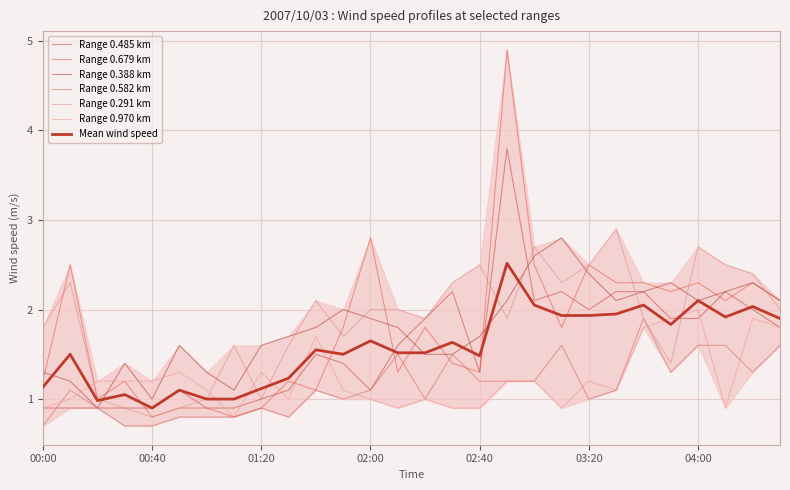

How many data points does each series have?

28